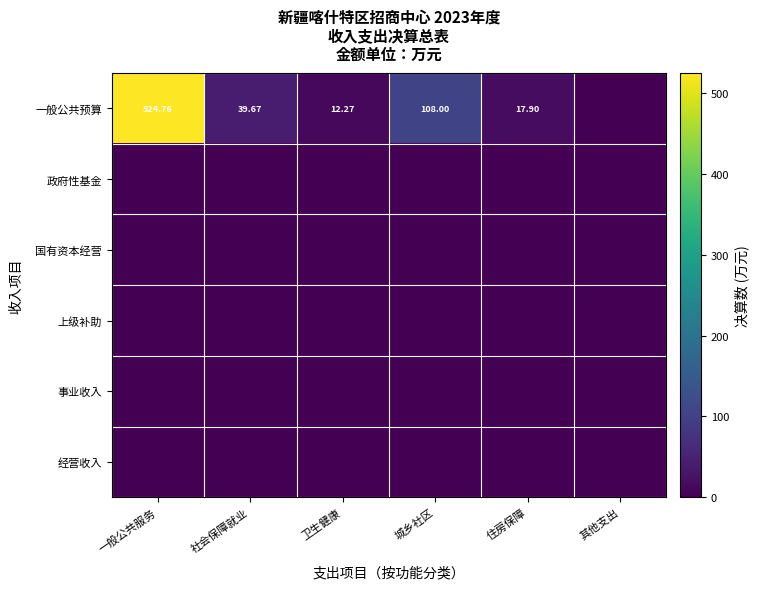

Which label corresponds to the largest value in the chart?

一般公共服务